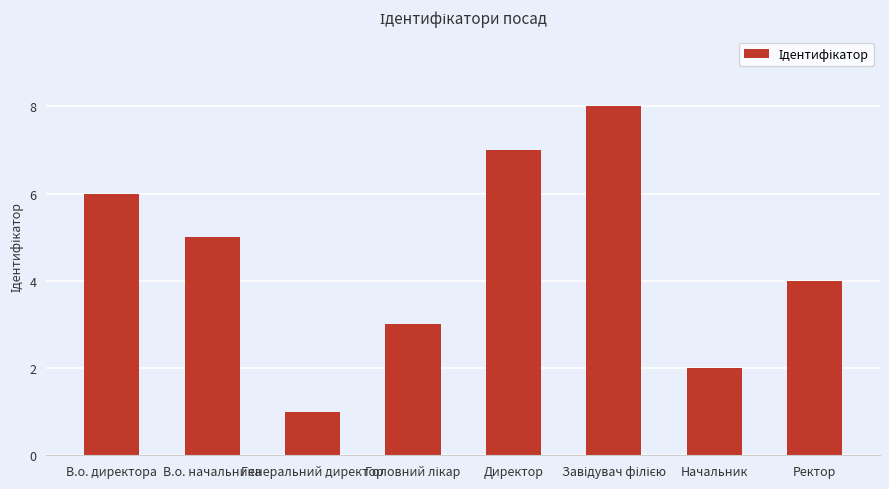

The value at Ректор is 4. True or false?

True